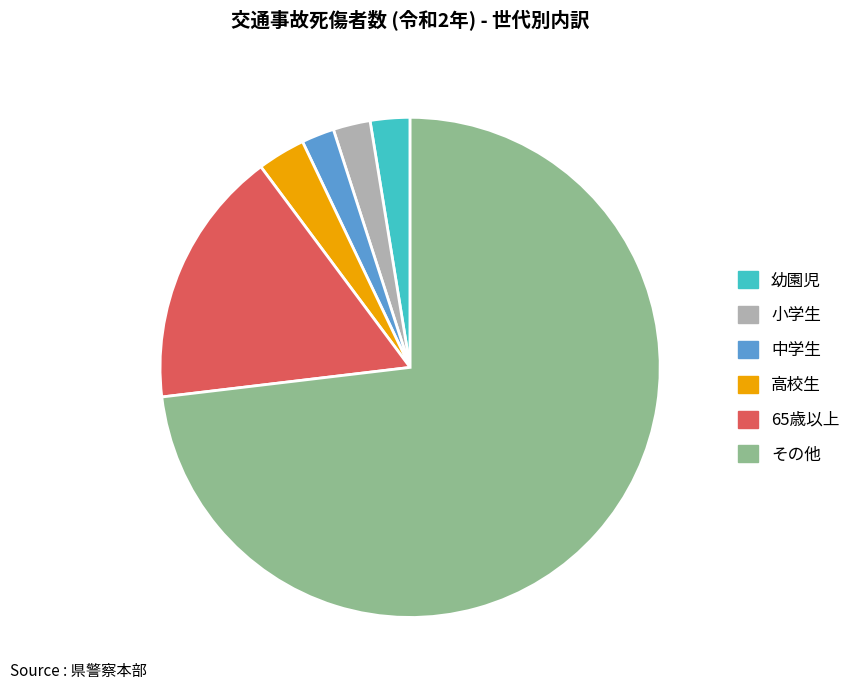

Combined, do 幼園児 and 中学生 account for over 50%?

No